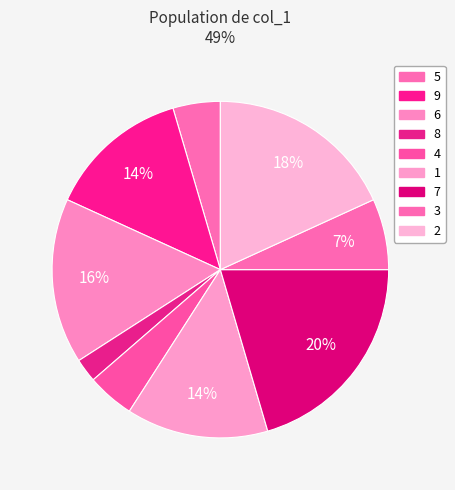

How many slices are in this pie chart?

9